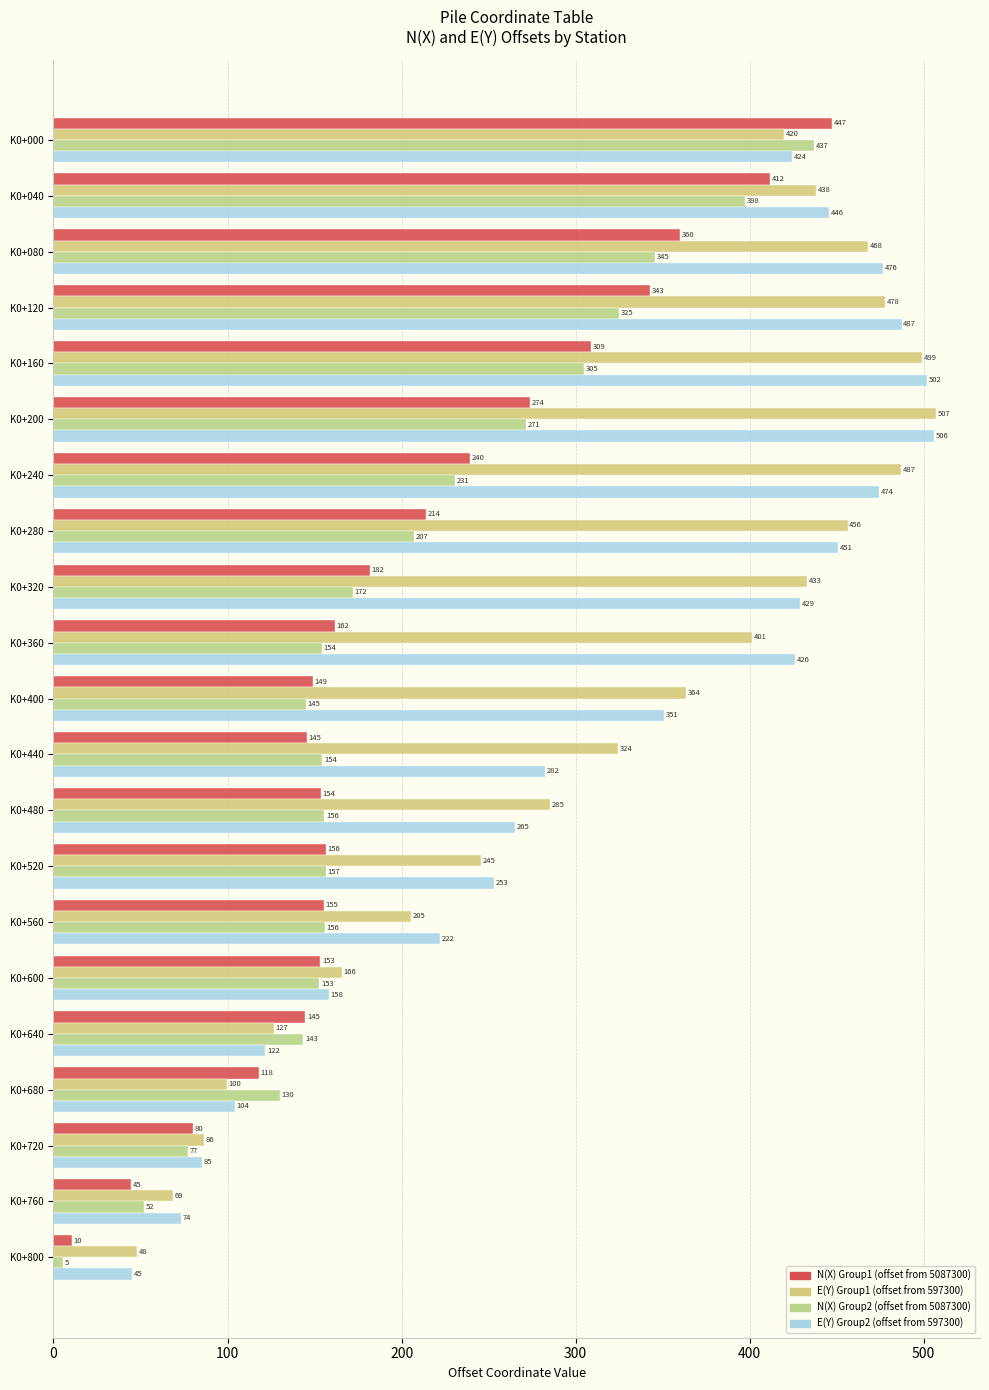

How many categories are shown in the chart?

21